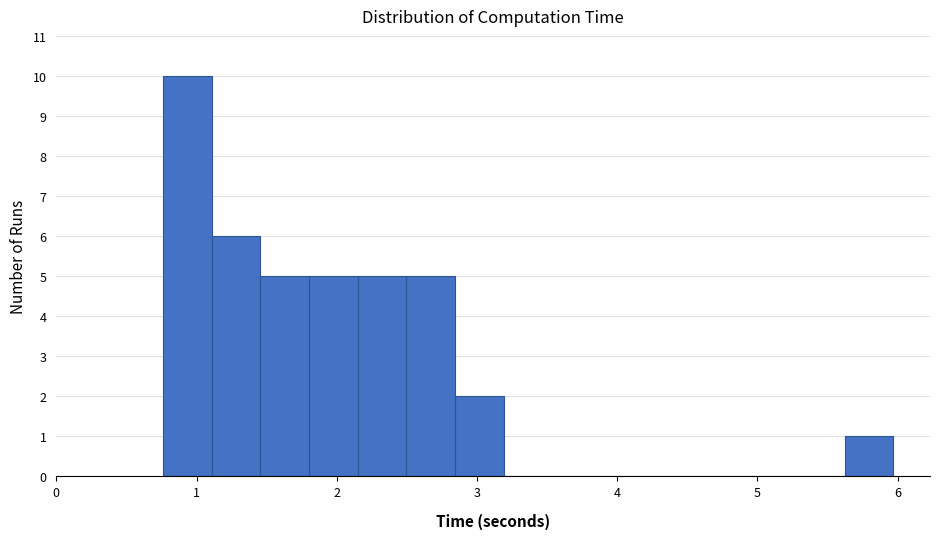

Around what value on the x-axis is the tallest bar? Give the approximate position of its centre, as read against the axis.

0.9